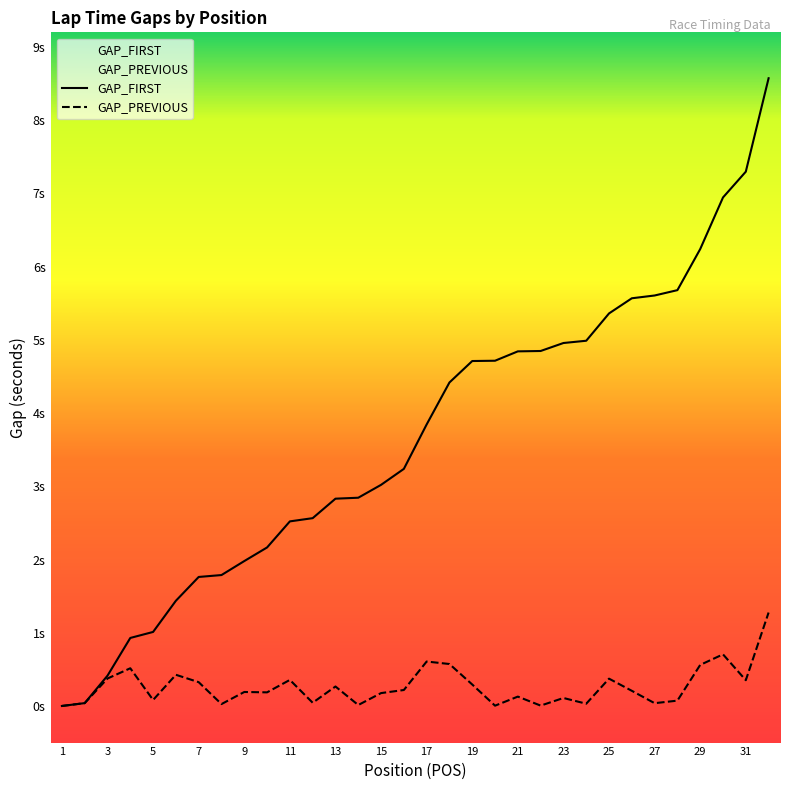

At which label does GAP_FIRST first exceed 3?

15